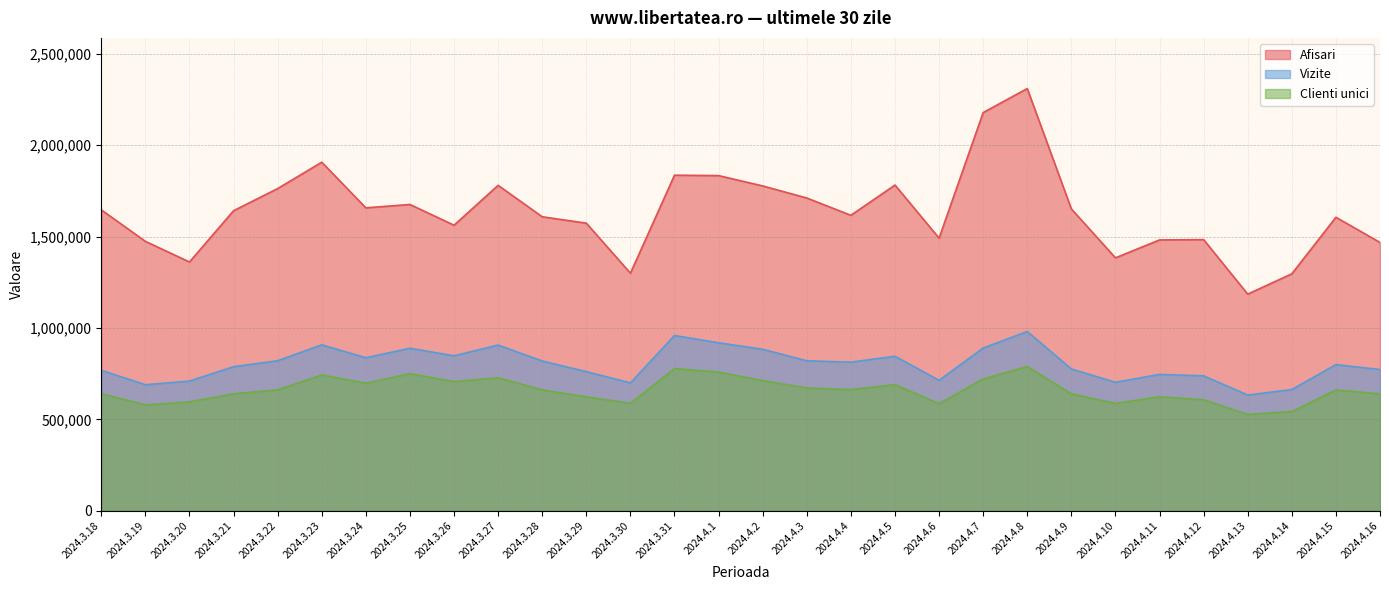

What is the difference between the highest and lowest values at 2024.3.24?

959603